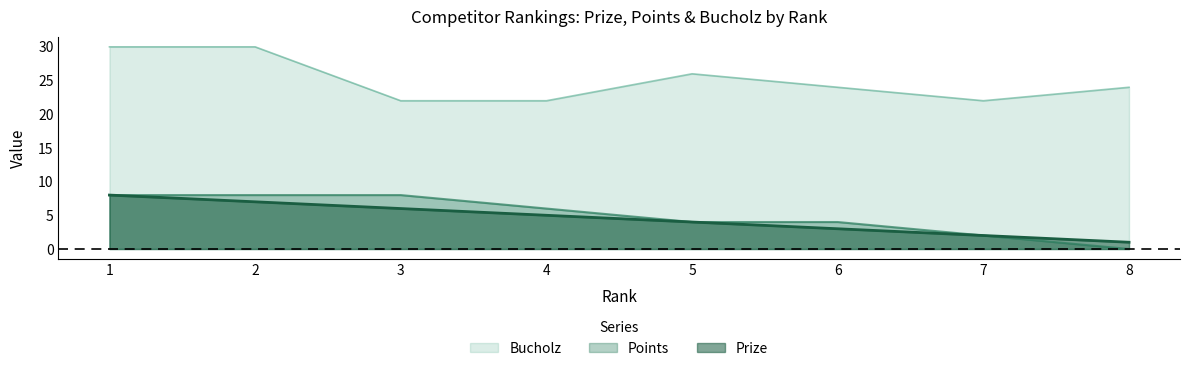

What is the difference between the maximum and minimum values in the Bucholz series?

8